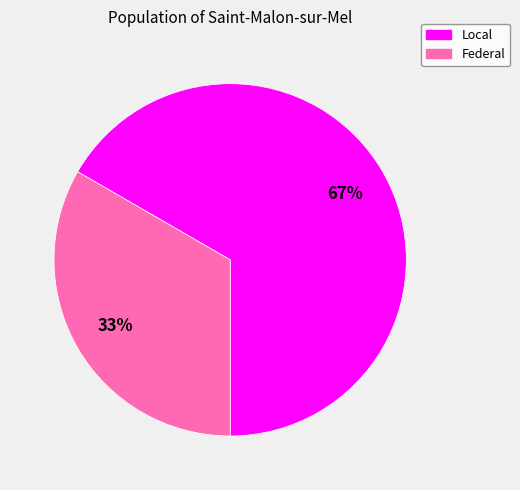

Which category has the smallest portion of the pie?

Federal